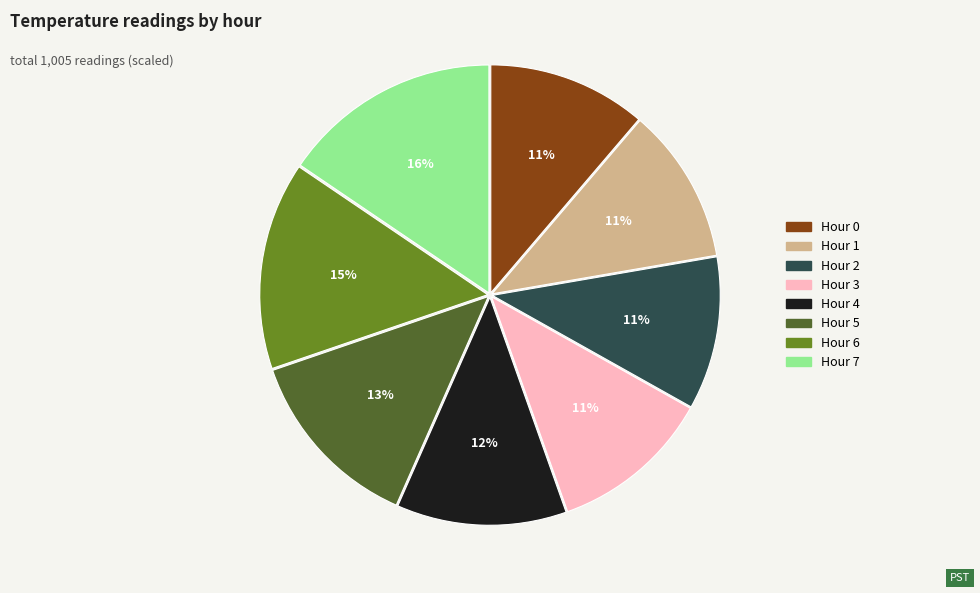

To the nearest percent, what is the combined percentage of Hour 1 and Hour 7?

27%